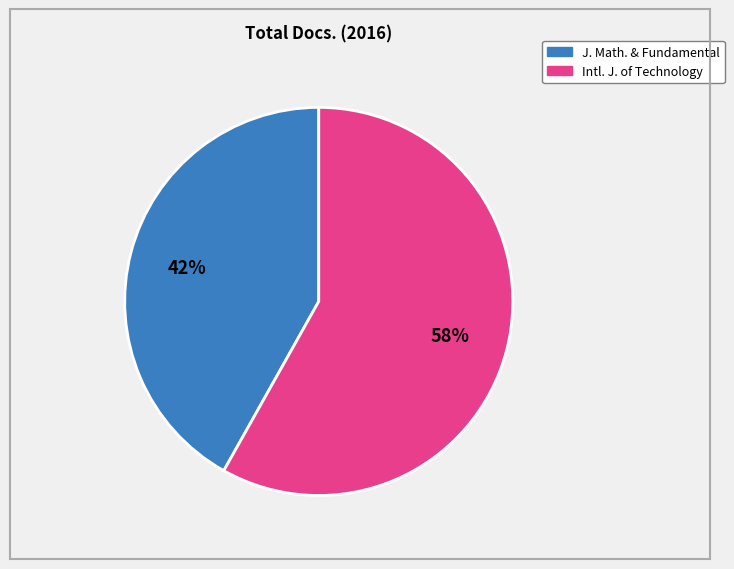

Is there a majority slice in this chart?

Yes